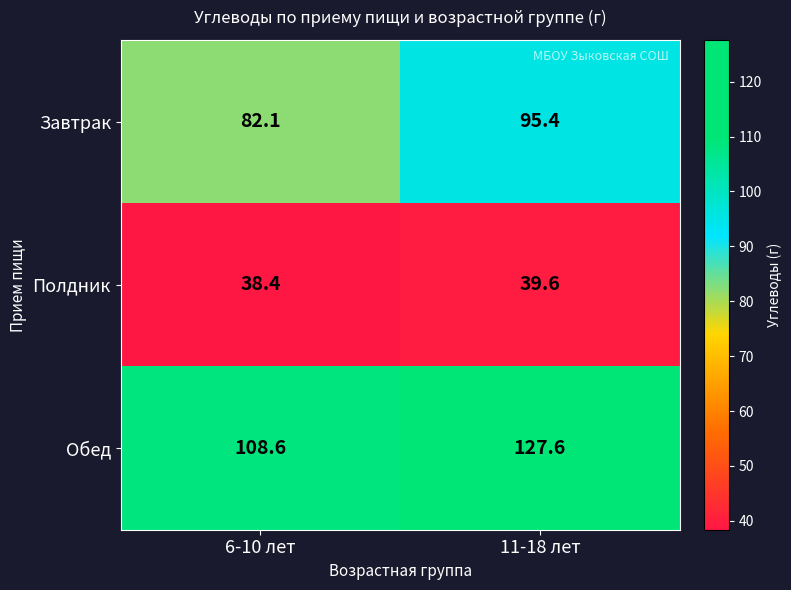

Where does the Полдник series first go above 39?

11-18 лет